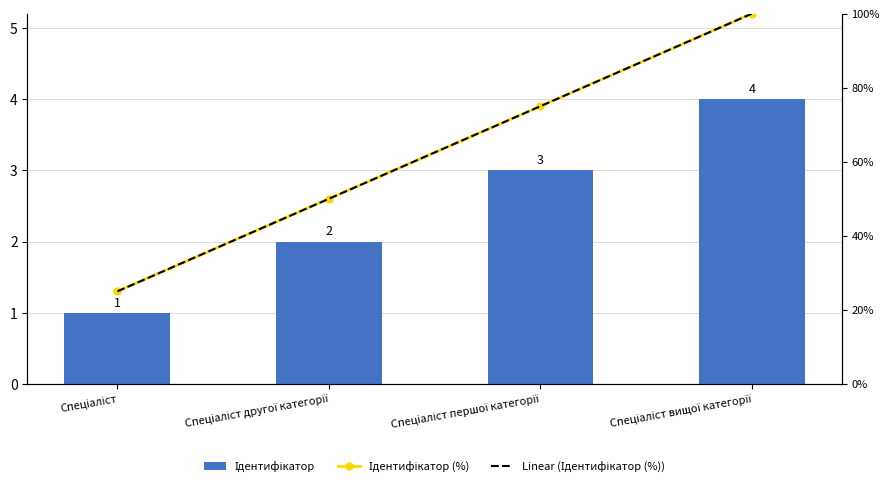

Rank the categories by Ідентифікатор (%) value from lowest to highest.

Спеціаліст, Спеціаліст другої категорії, Спеціаліст першої категорії, Спеціаліст вищої категорії